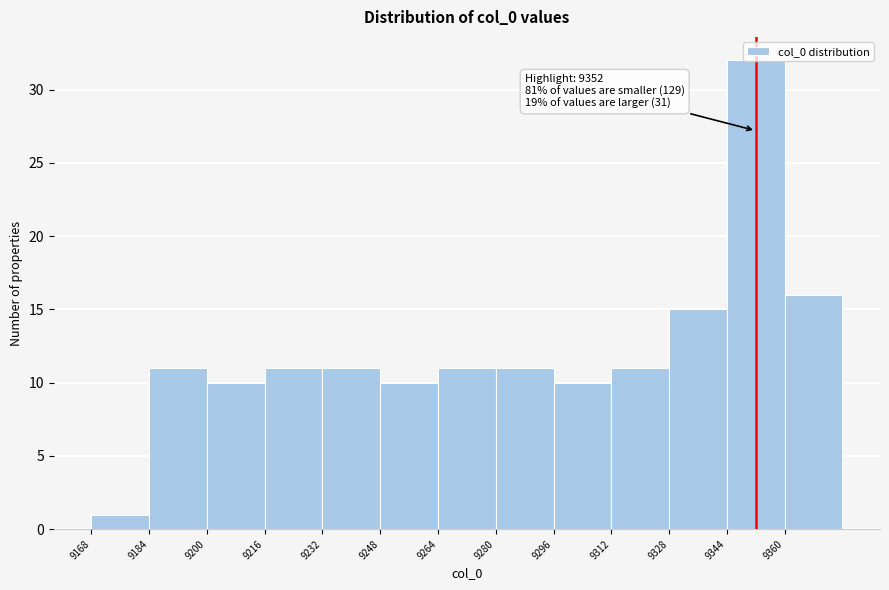

Which range on the x-axis has the tallest bar?

9344 to 9360